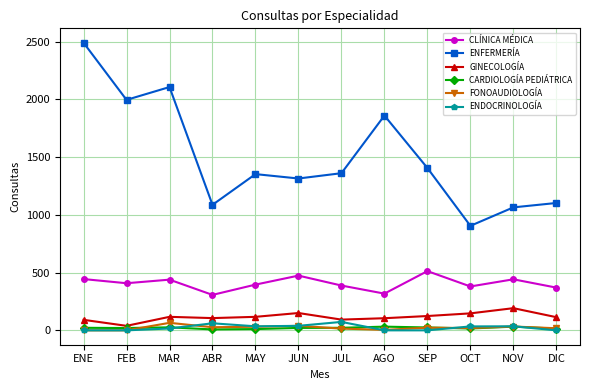

The CLÍNICA MÉDICA series shows 83 at DIC. True or false?

False